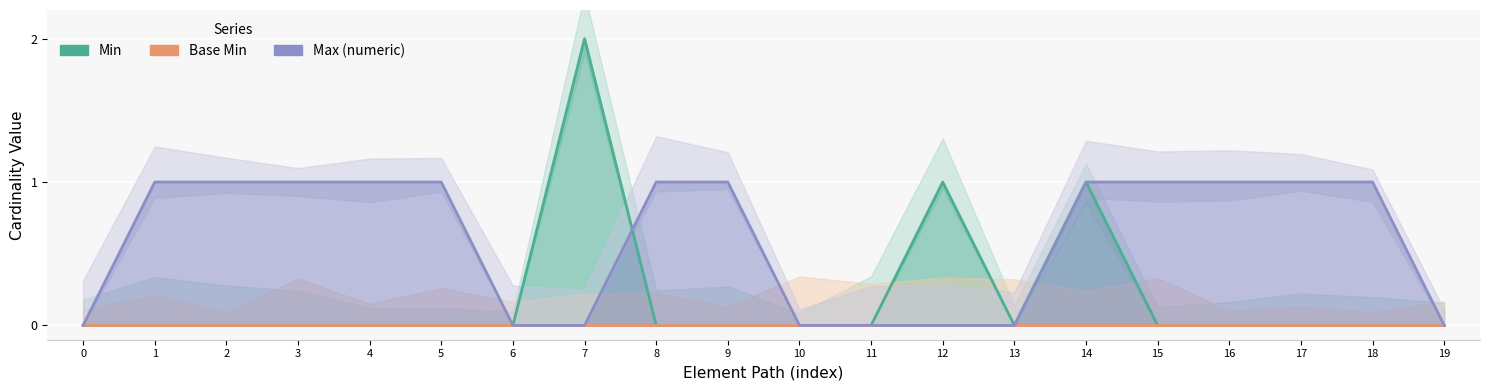

What are all the series names shown in the legend?

Min, Base Min, Max (numeric)